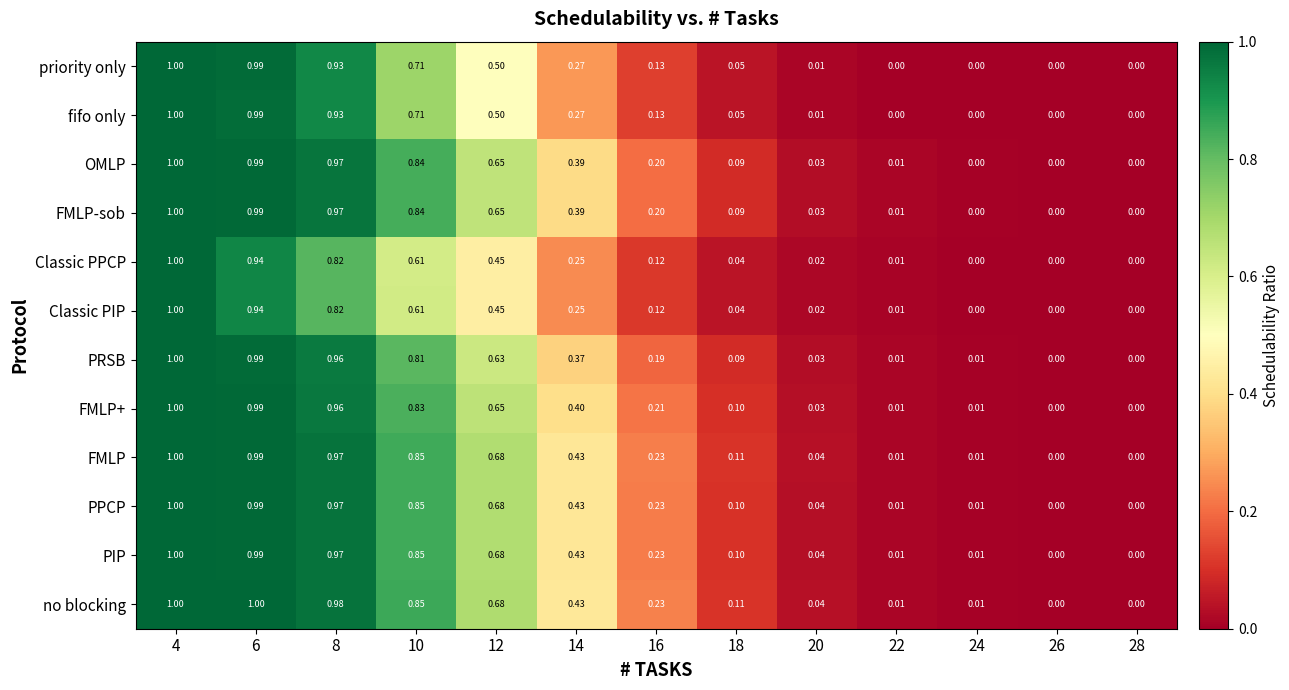

Is the value of OMLP at 20 greater than the value of PRSB at 24?

Yes